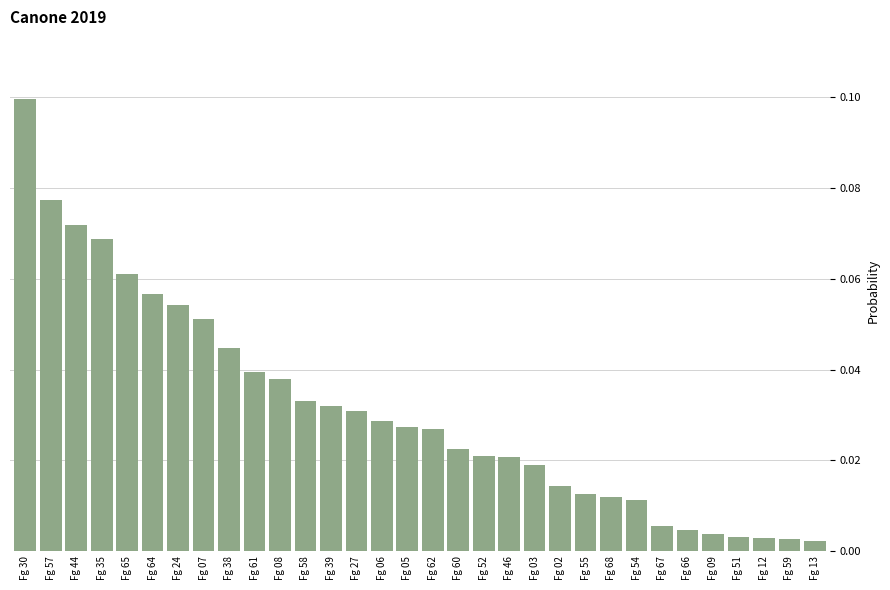

Which has a higher value, Fg 68 or Fg 35?

Fg 35